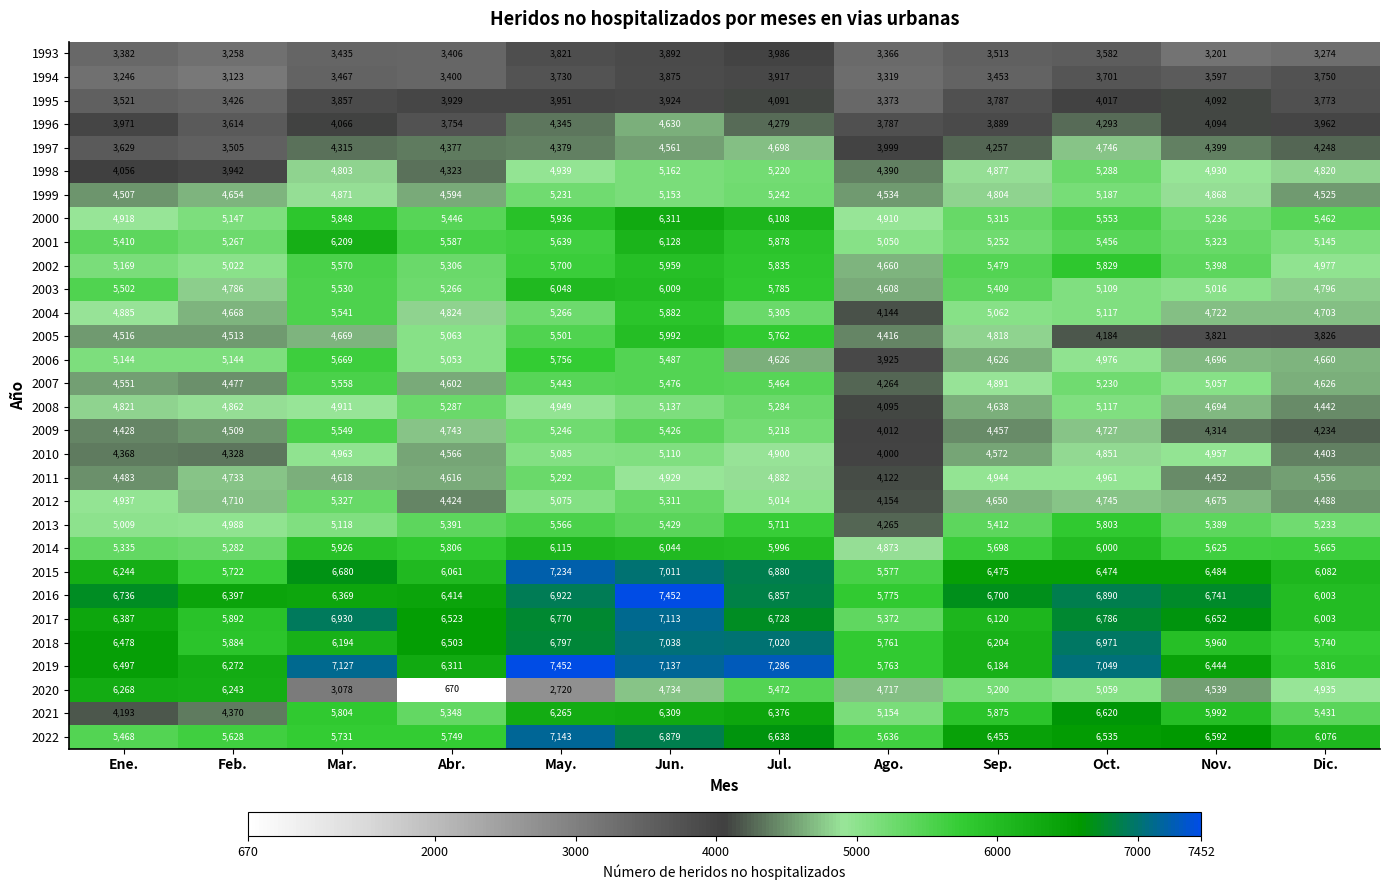

Which category has the lowest value in the 2012 series?

Ago.